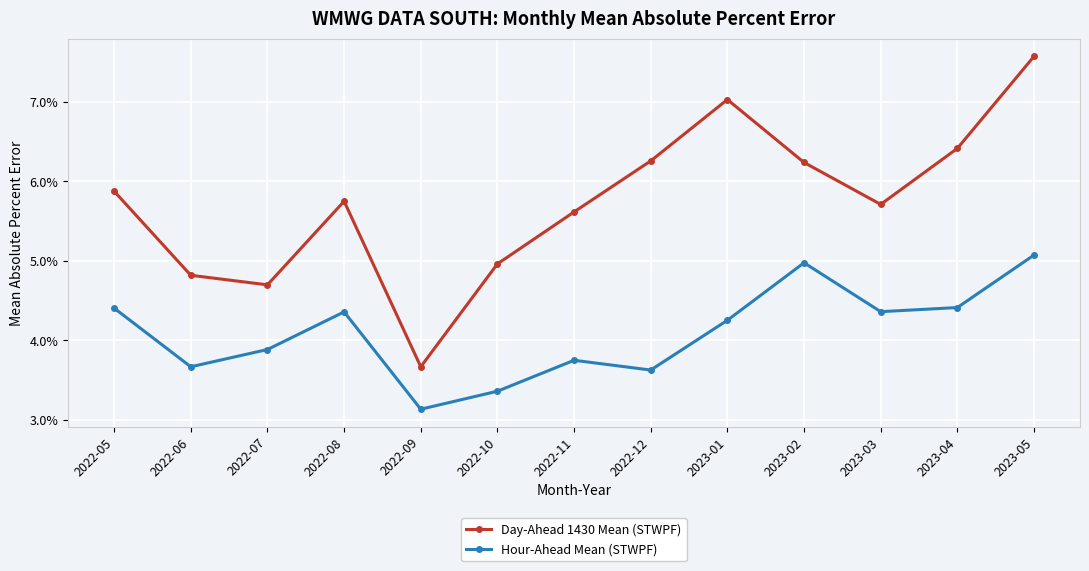

Is this an area chart (filled region under the line)?

No